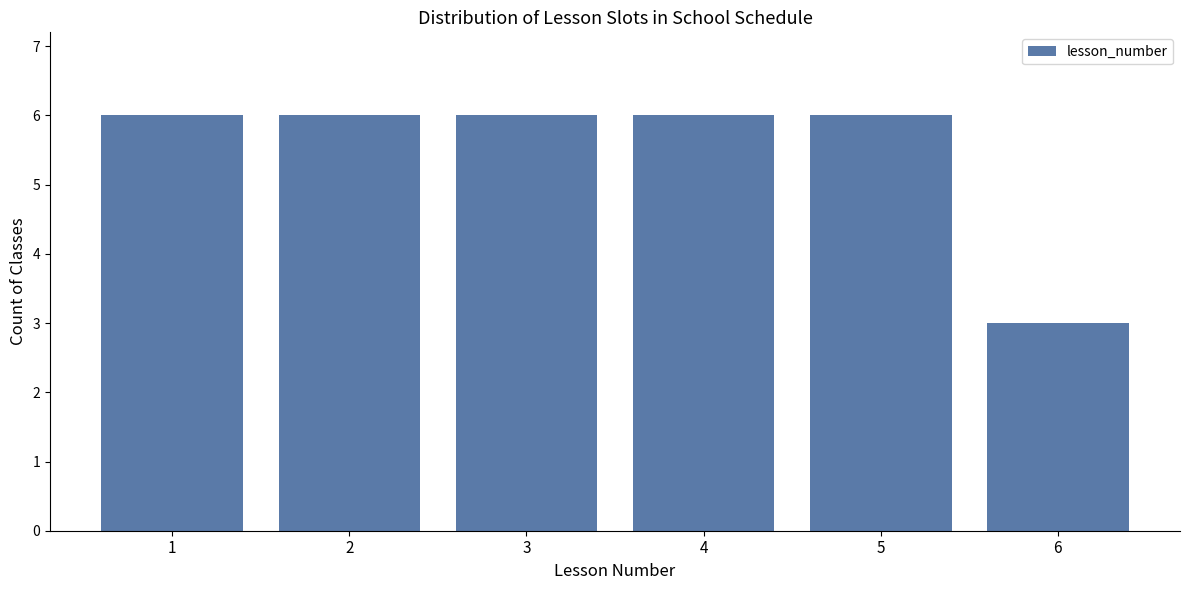

Reading right to left, extract all data points from this chart.

3	6	6	6	6	6